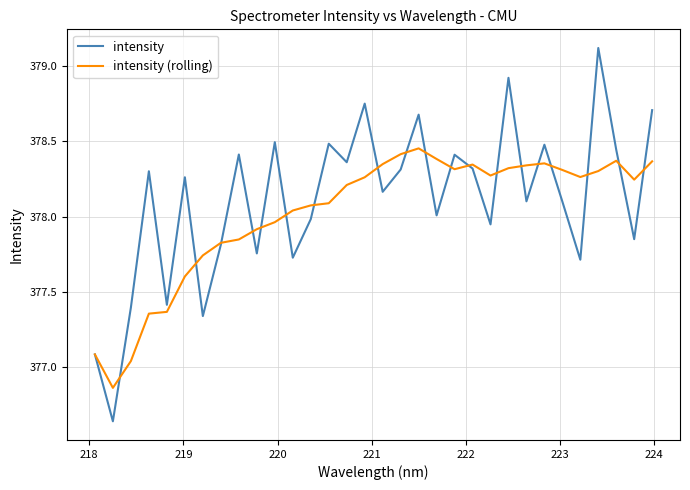

What is the maximum value for intensity?

379.1